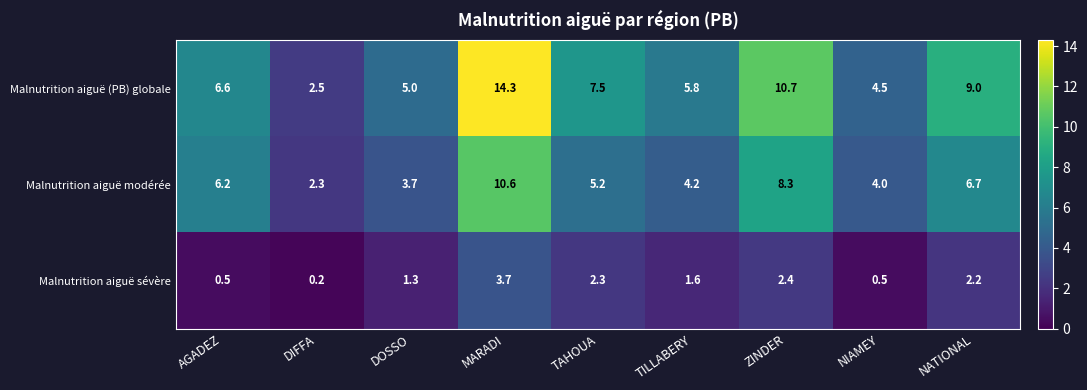

True or false: Malnutrition aiguë modérée has a value of 6.7 at NATIONAL.

True